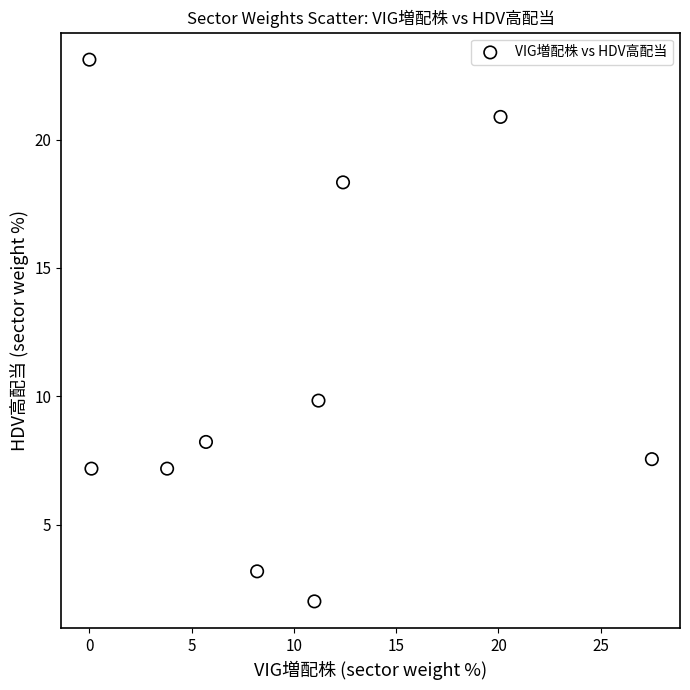

What Y value in the scatter plot is closest to 12?

9.8